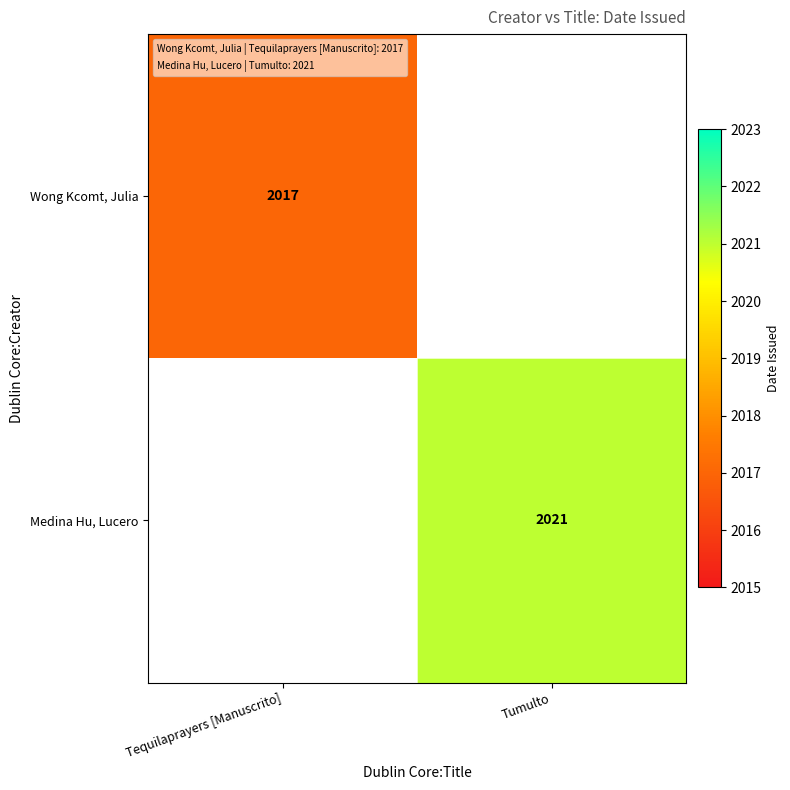

Is it true that Wong Kcomt, Julia equals 2017 at Tequilaprayers [Manuscrito]?

True